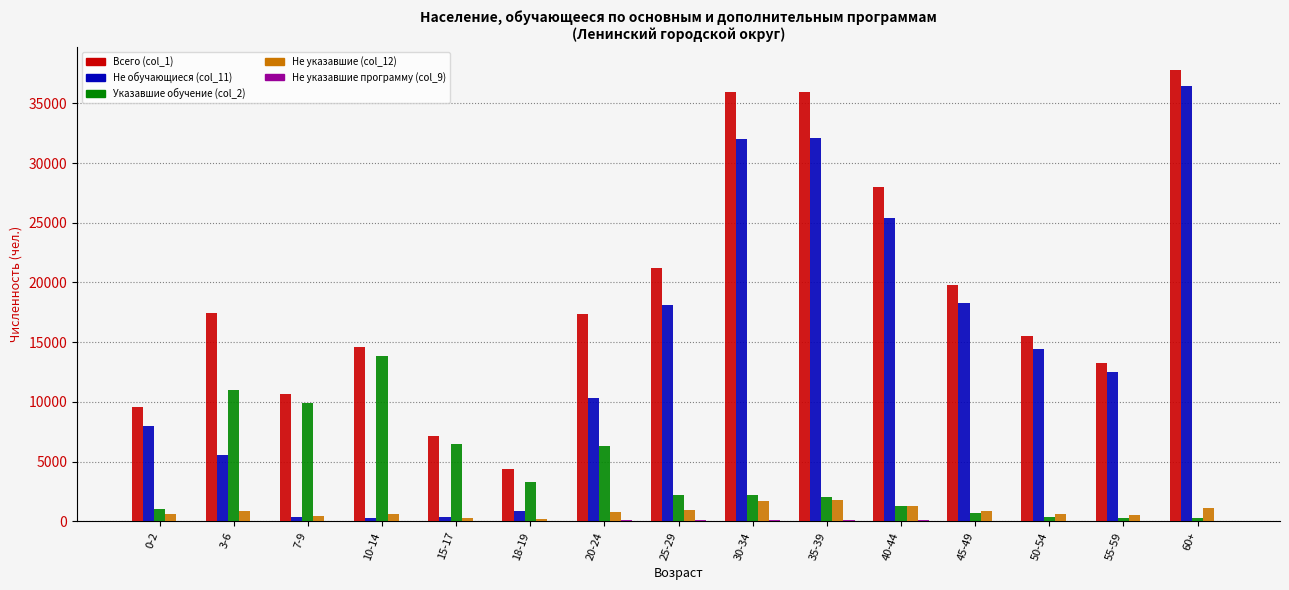

What is the total value across all series at 45-49?

39710